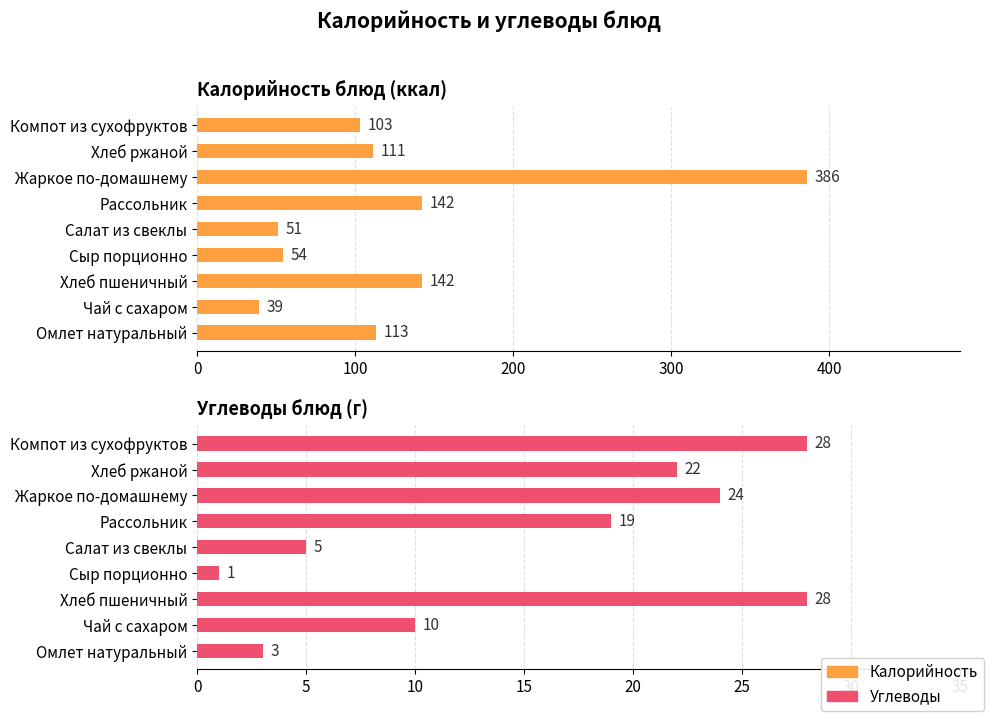

Is it true that Углеводы equals 5 at 0?

False